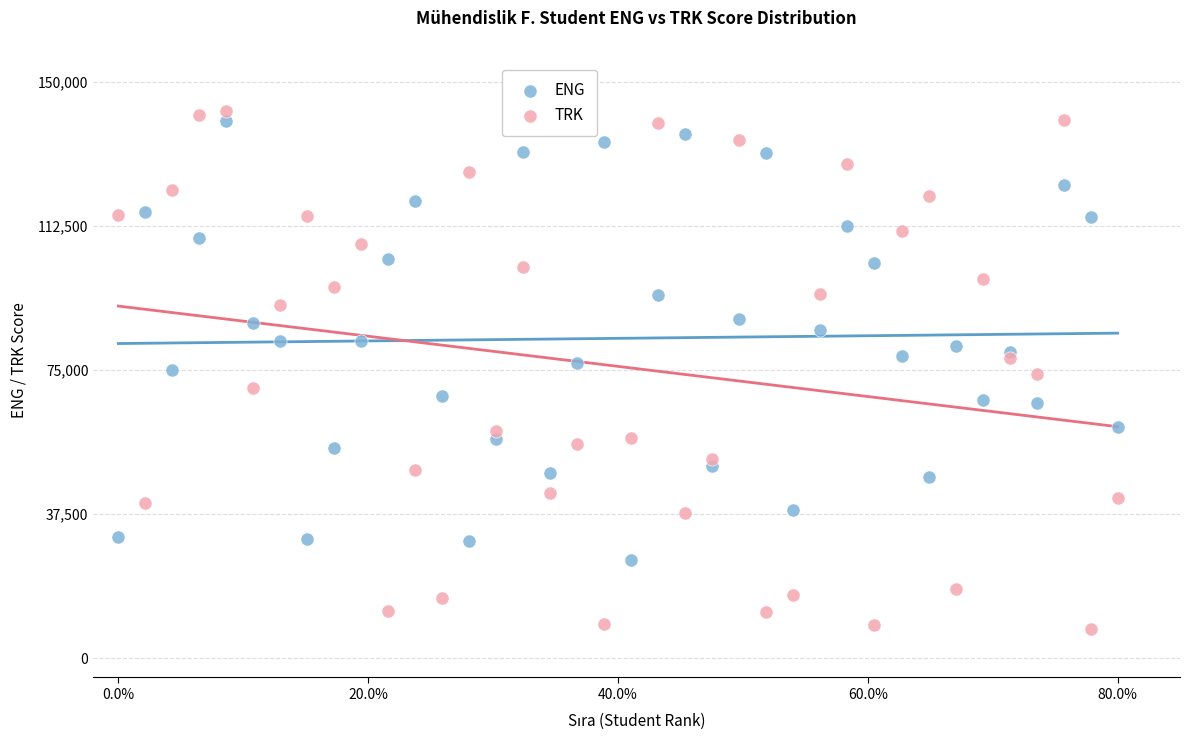

Which series contains the highest Y value?

TRK